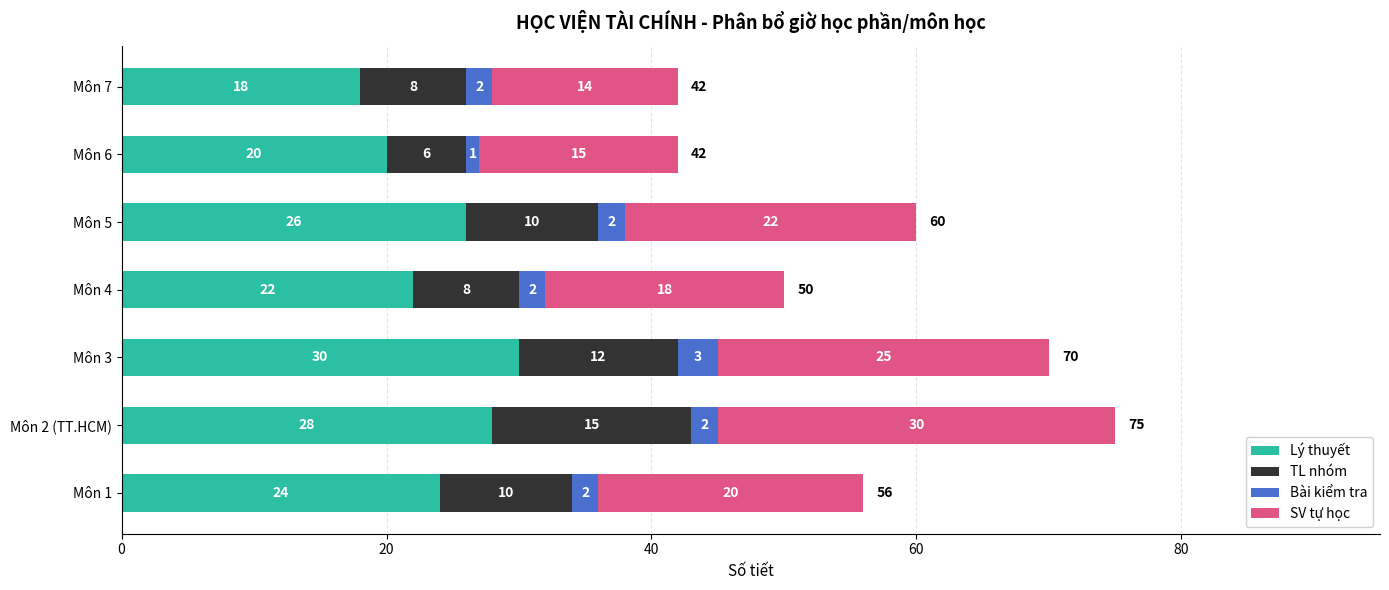

What is the minimum value for Lý thuyết?

18